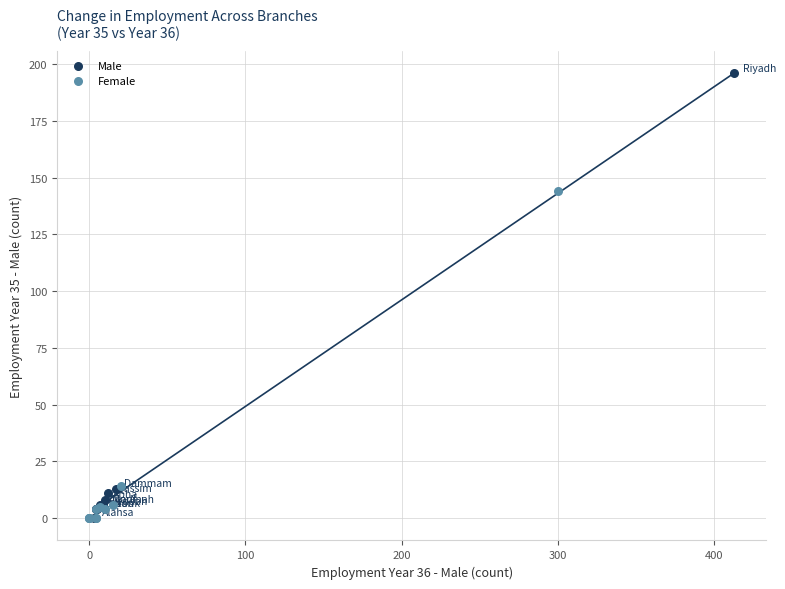

Which series reaches the maximum Y coordinate?

Male